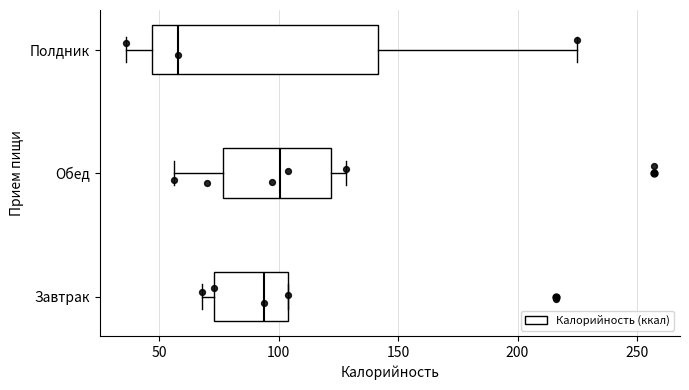

Which box's median line is the furthest to the right?

Обед